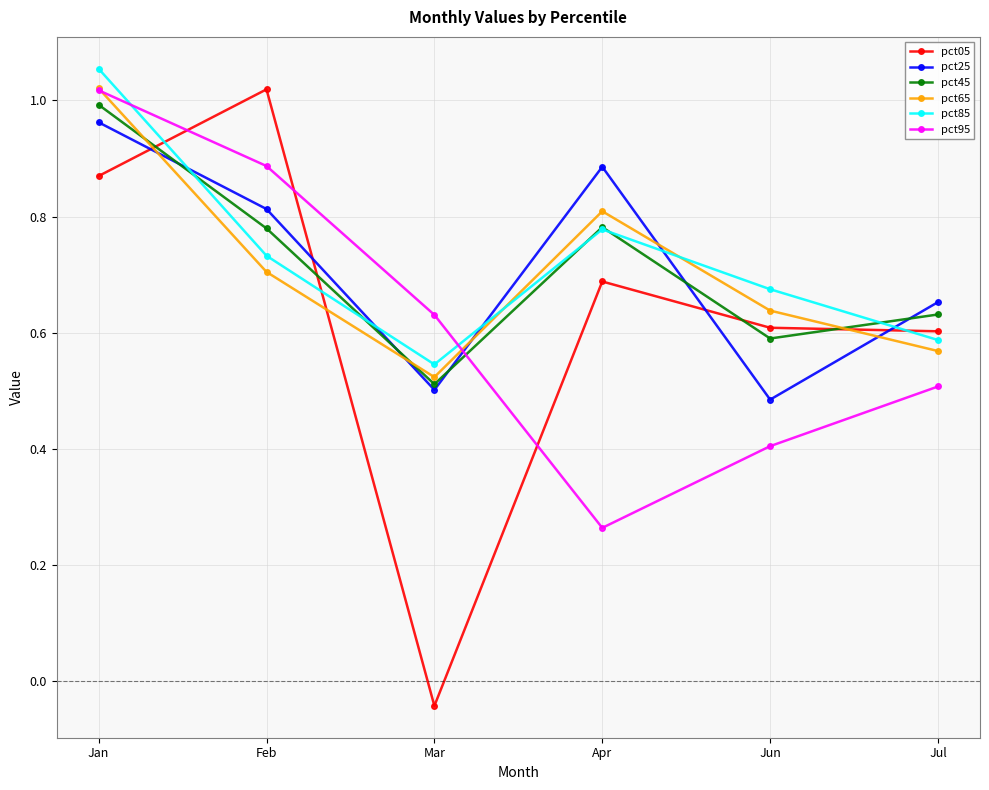

How many lines are shown in the chart?

6